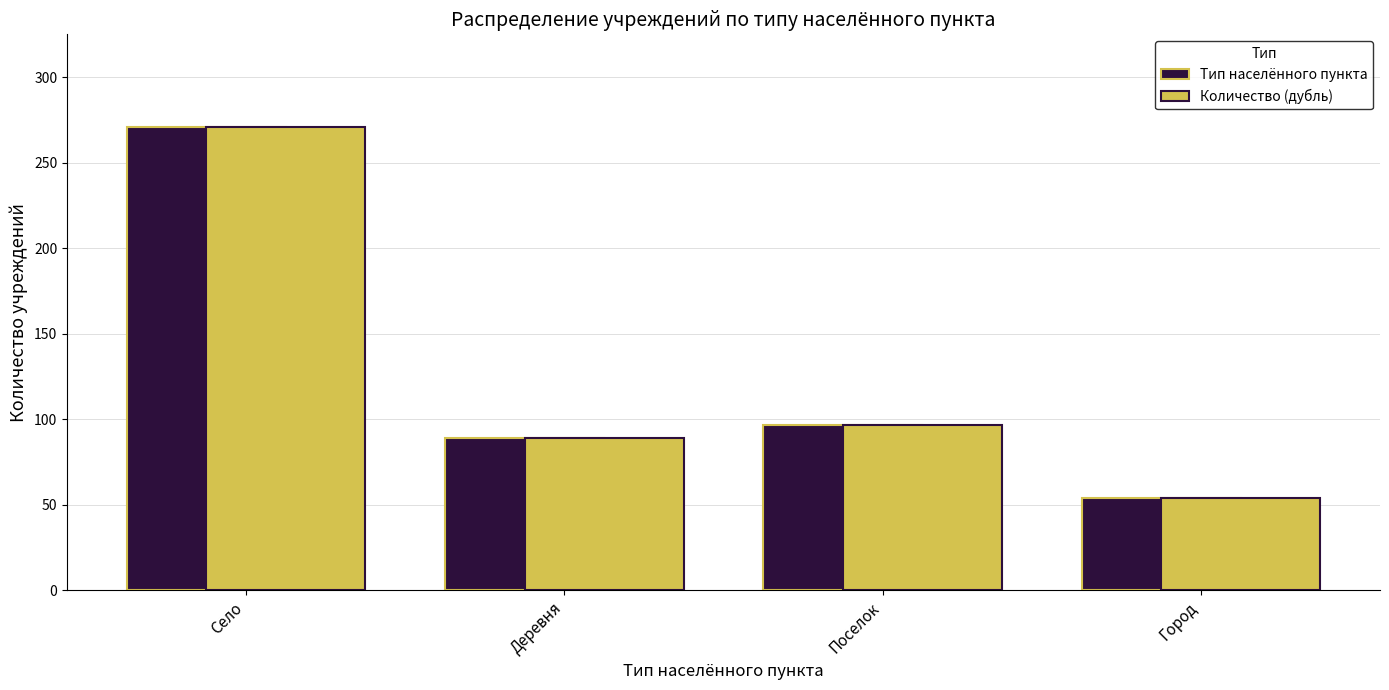

Reading left to right, list all the values displayed in this chart.

Тип населённого пункта: Село=271	Деревня=89	Поселок=97	Город=54
Количество (дубль): Село=271	Деревня=89	Поселок=97	Город=54